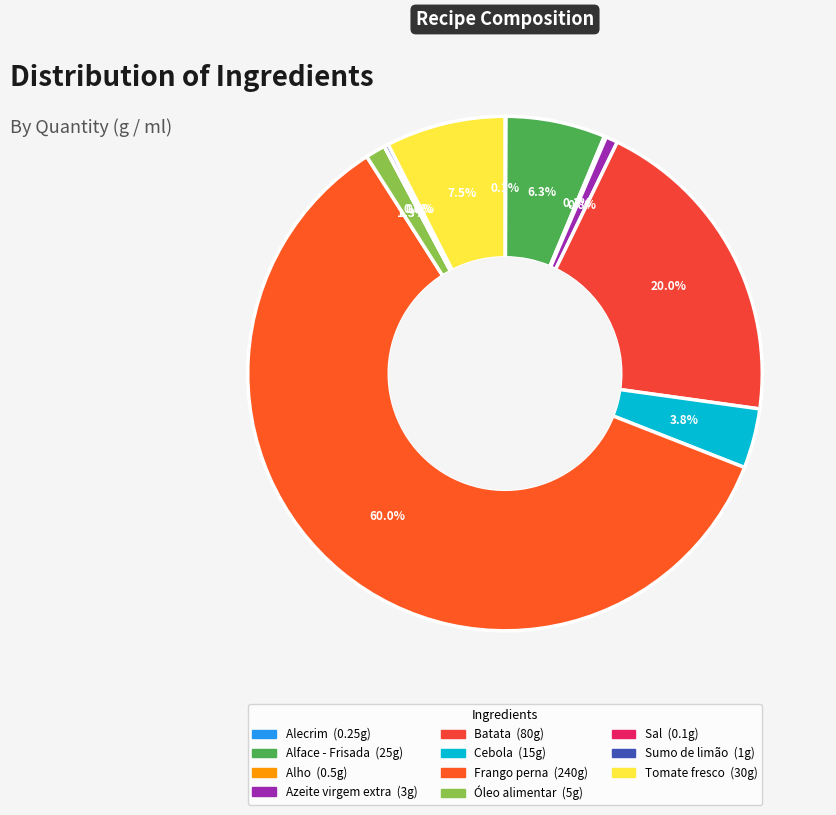

The Tomate fresco slice represents 8% of the pie. True or false?

True